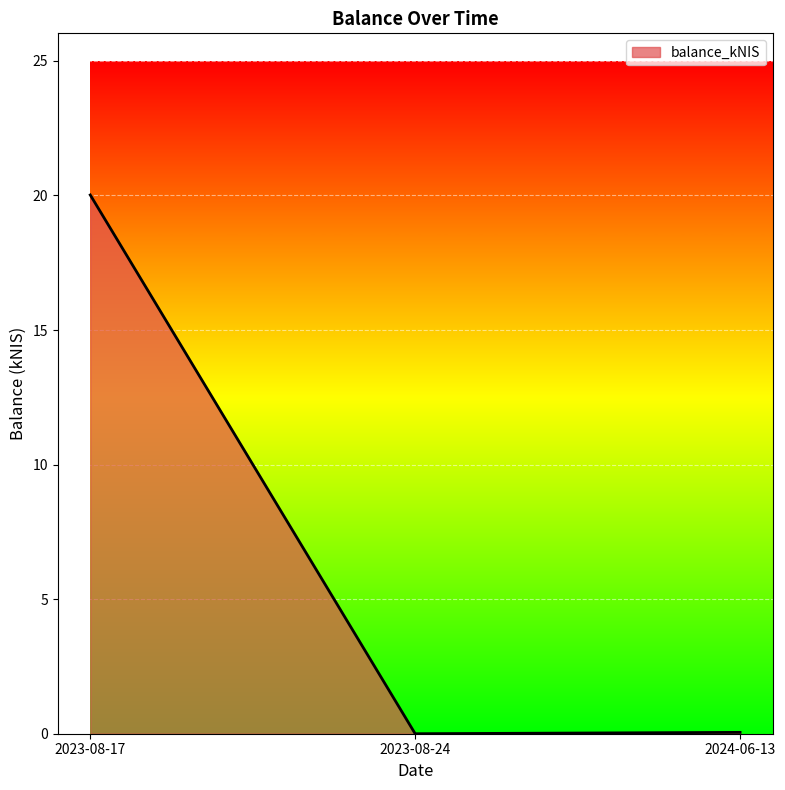

What position from the right is 2024-06-13?

1